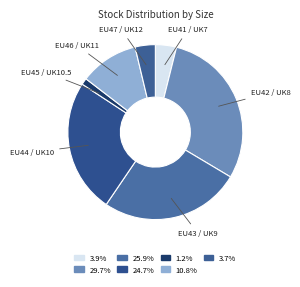

Which category has the smallest portion of the pie?

EU45 / UK10.5